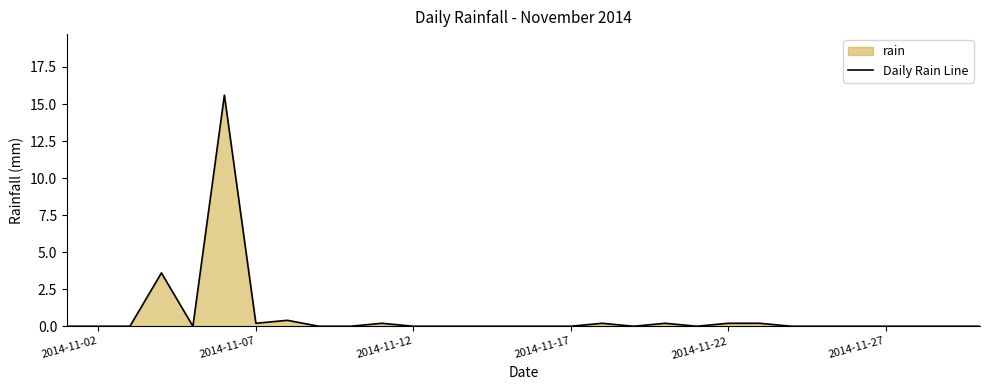

How many lines are shown in the chart?

1